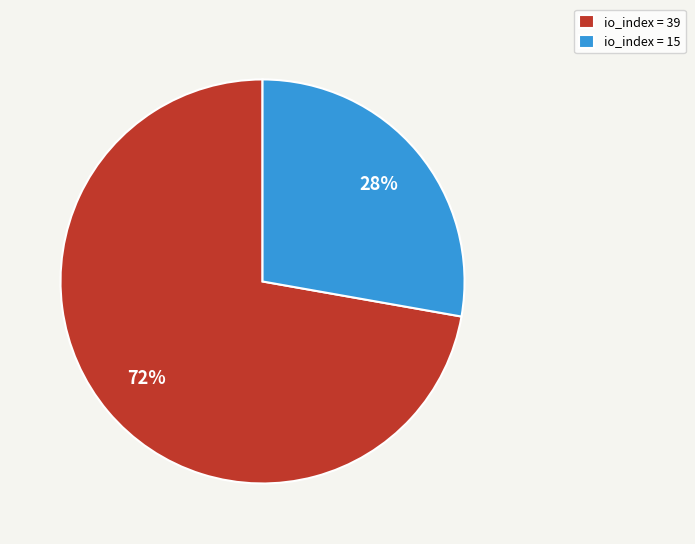

What is the majority slice?

io_index = 39